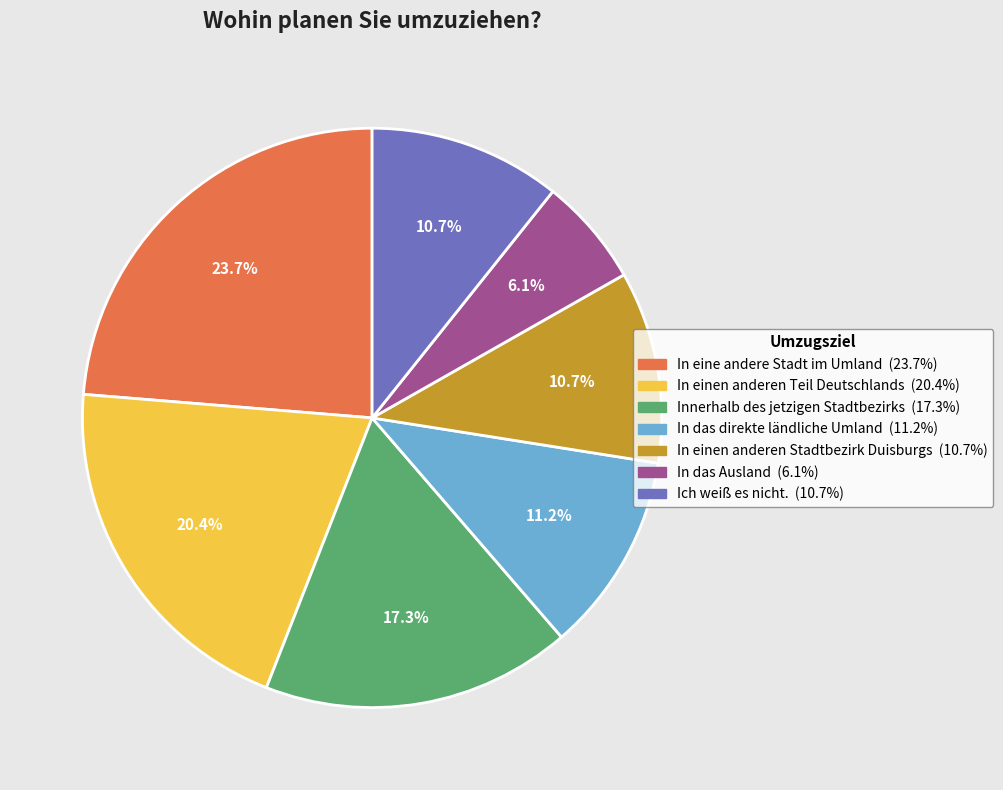

The Innerhalb des jetzigen Stadtbezirks slice represents 17% of the pie. True or false?

True